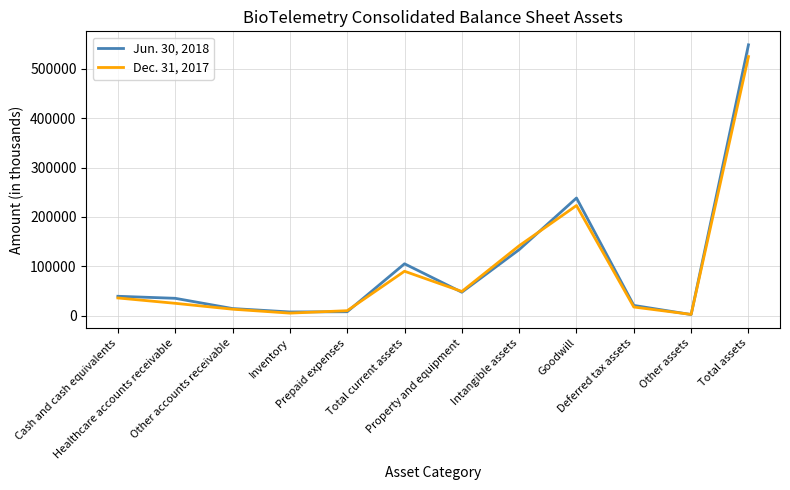

At which label is Jun. 30, 2018 closest to 275410?

Goodwill